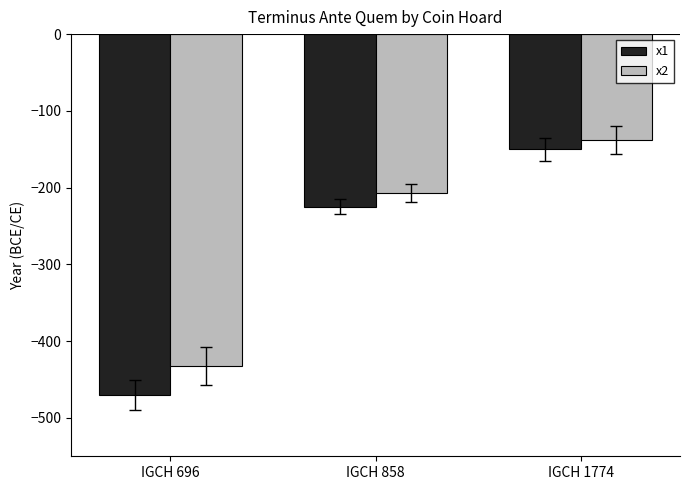

What is the difference between the maximum and minimum values in the x2 series?

294.4